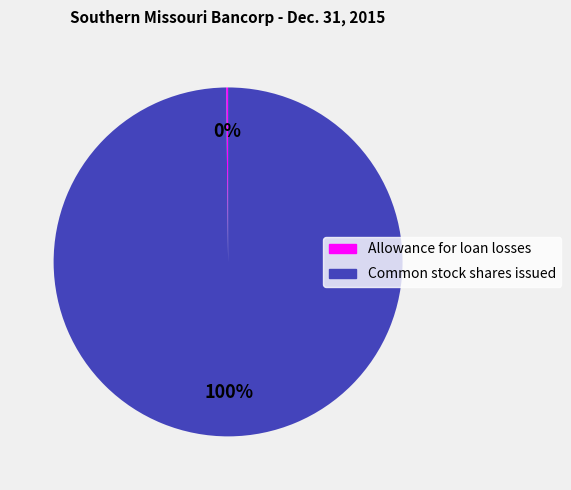

True or false: Common stock shares issued accounts for 90% of the total.

False